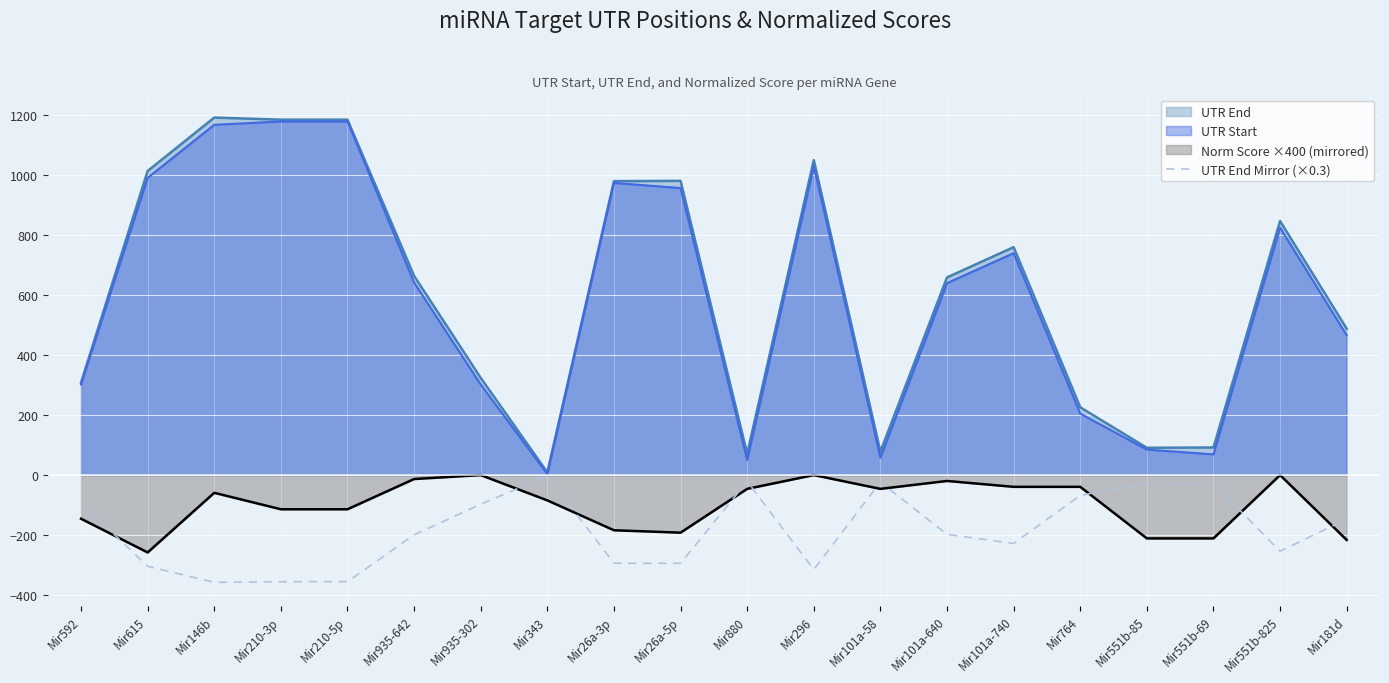

Where does the data first go above -197?

Mir592